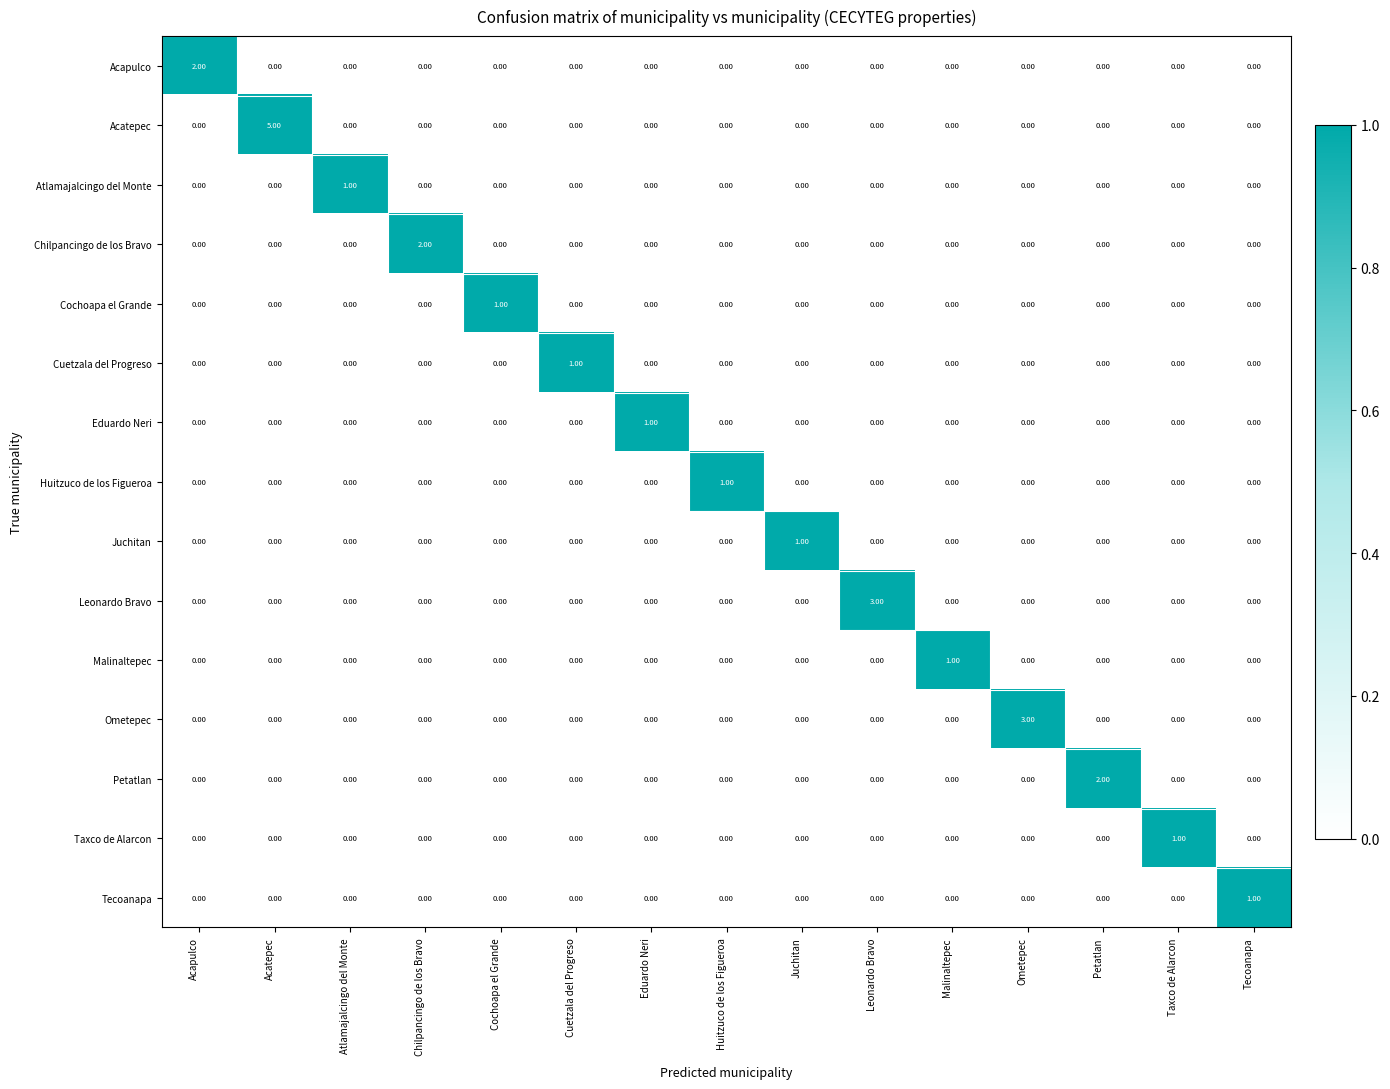

Which series has the largest total across all categories?

Acatepec